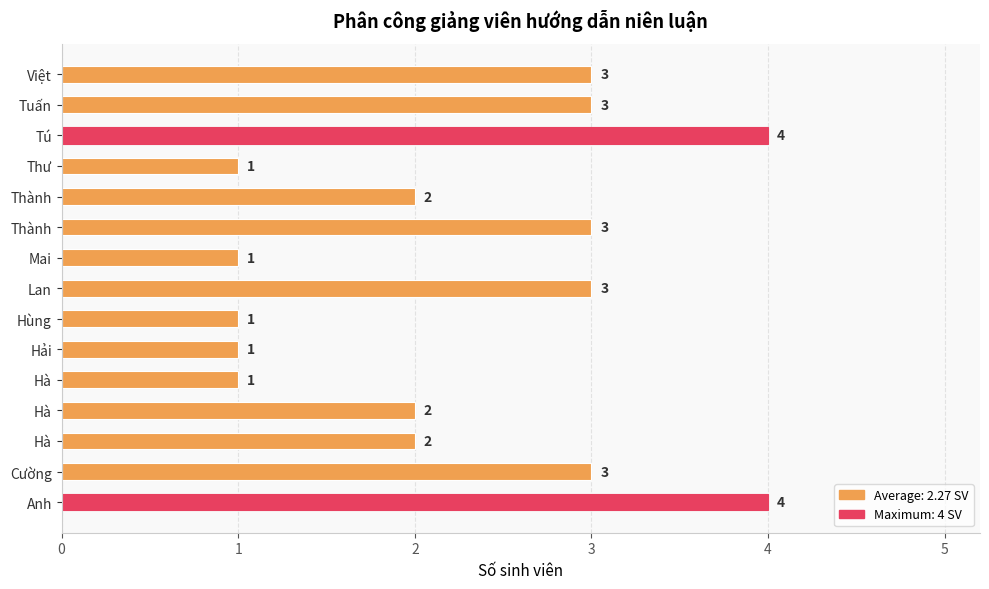

How many values are below 2?

5